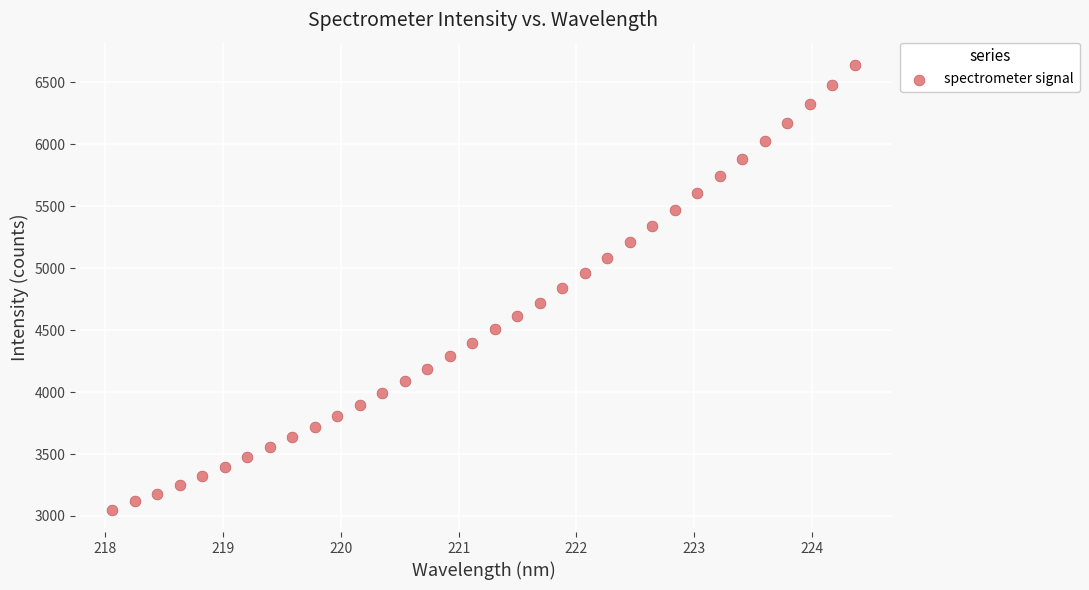

What is the range of X values (max minus min)?

6.3